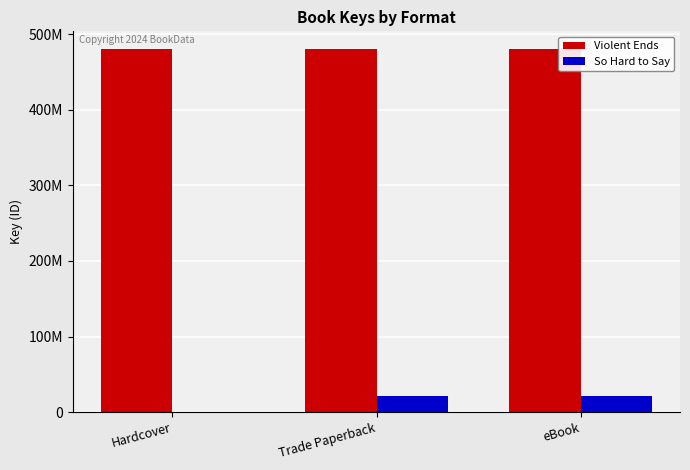

Reading left to right, extract all data points from this chart.

Violent Ends: 479823994	479823994	479823994
So Hard to Say: 0	20931709	20931709